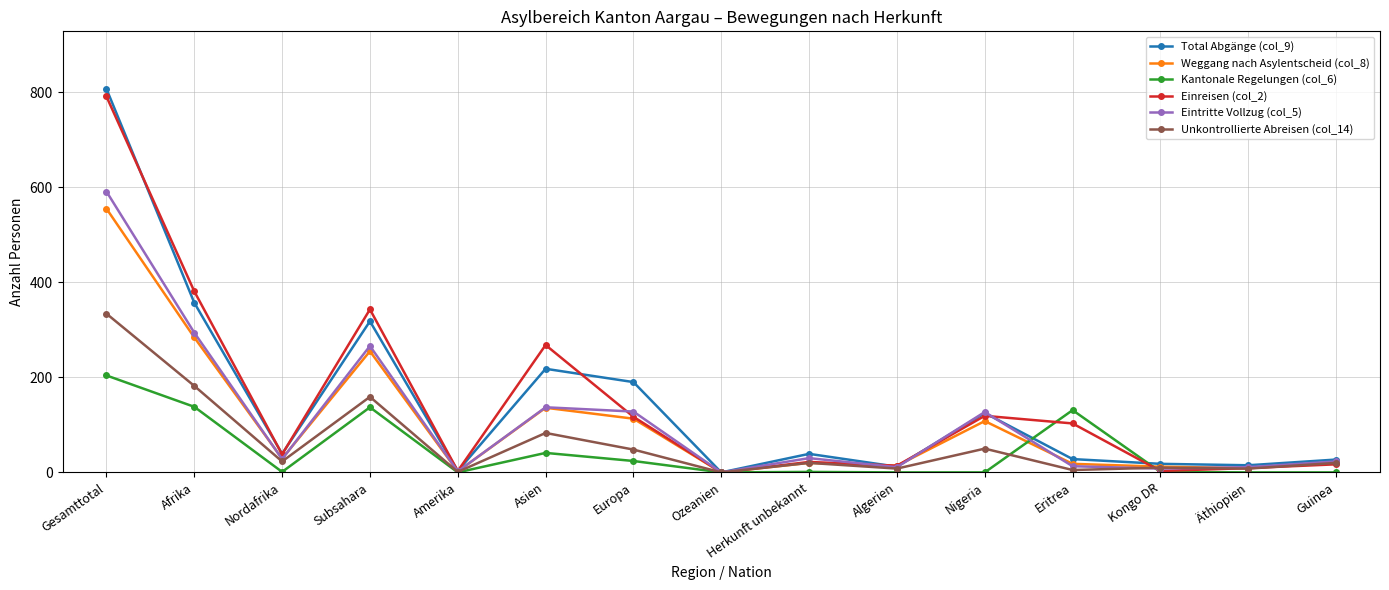

True or false: Total Abgänge (col_9) has more than 0 interior local peaks.

True